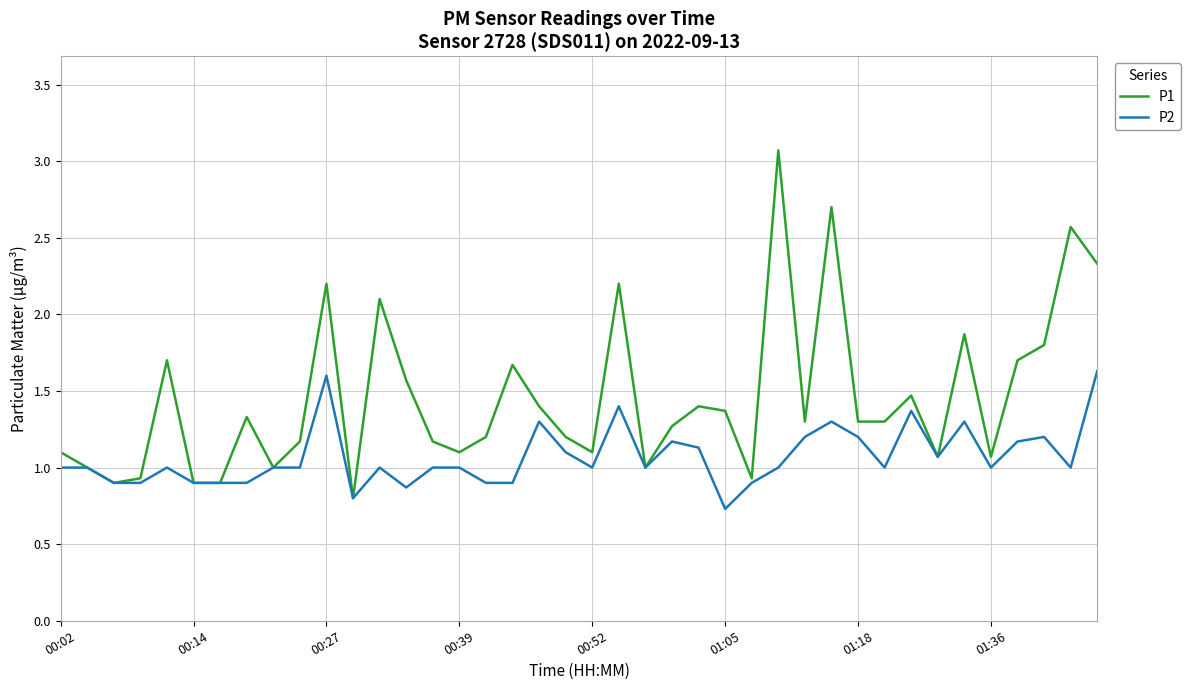

What is the highest value of the P1 series?

3.1